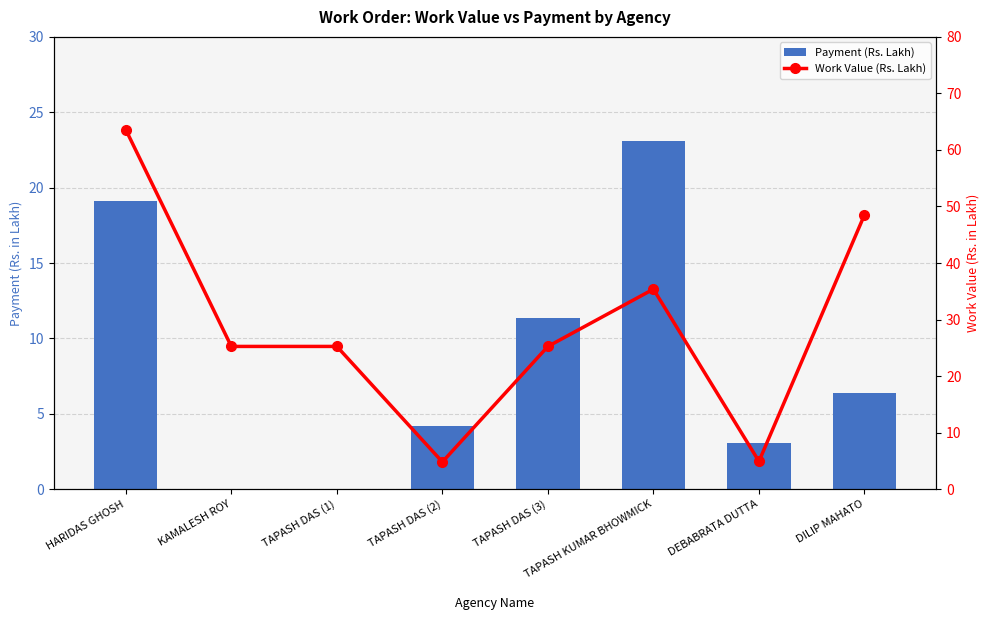

Is the value of Work Value (Rs. Lakh) at HARIDAS GHOSH greater than the value of Payment (Rs. Lakh) at TAPASH DAS (1)?

Yes